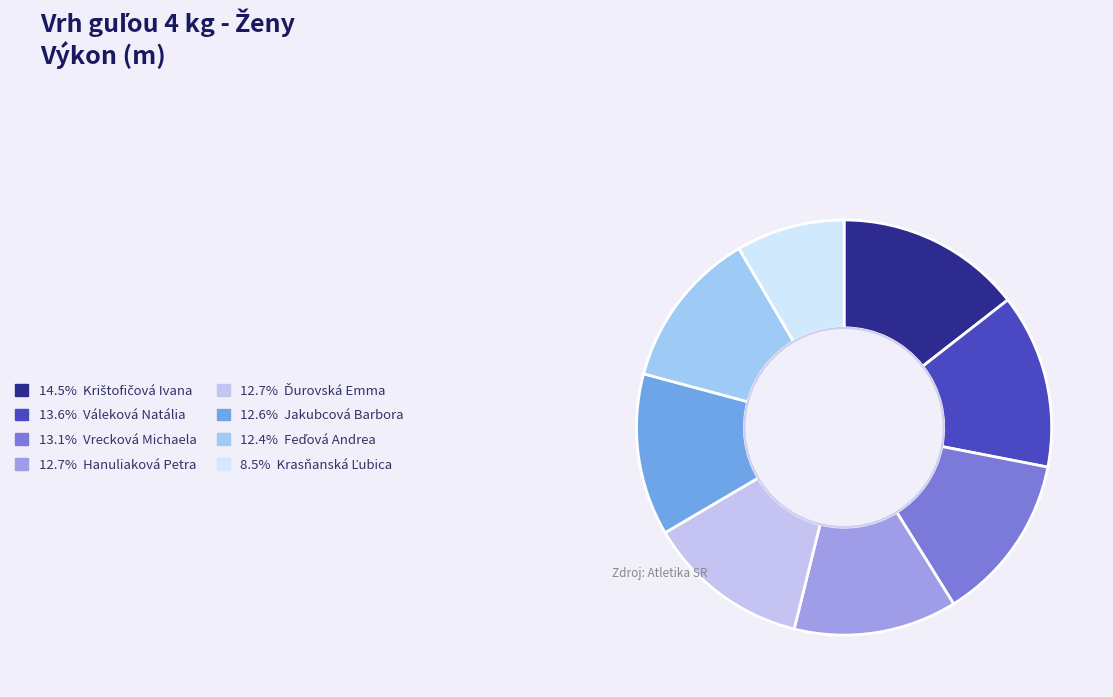

How many segments does this pie chart have?

8